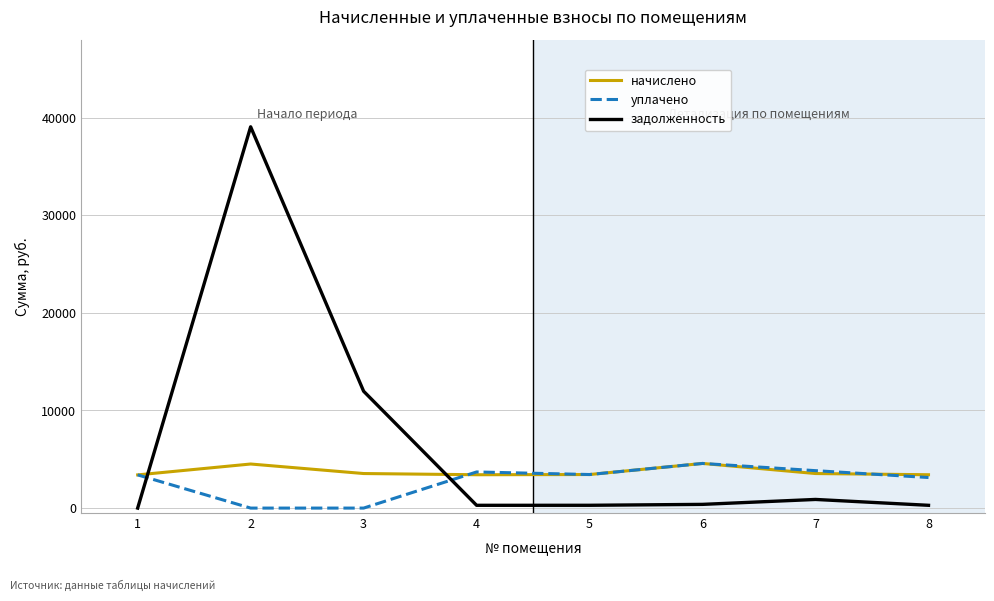

Rank the series at 2 from lowest to highest value.

уплачено, начислено, задолженность